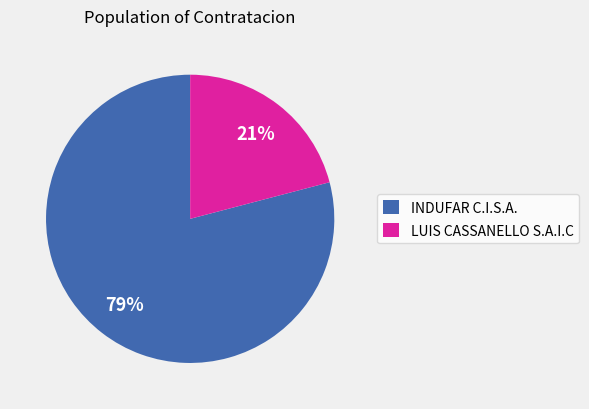

To the nearest percent, what is the combined percentage of LUIS CASSANELLO S.A.I.C and INDUFAR C.I.S.A.?

100%